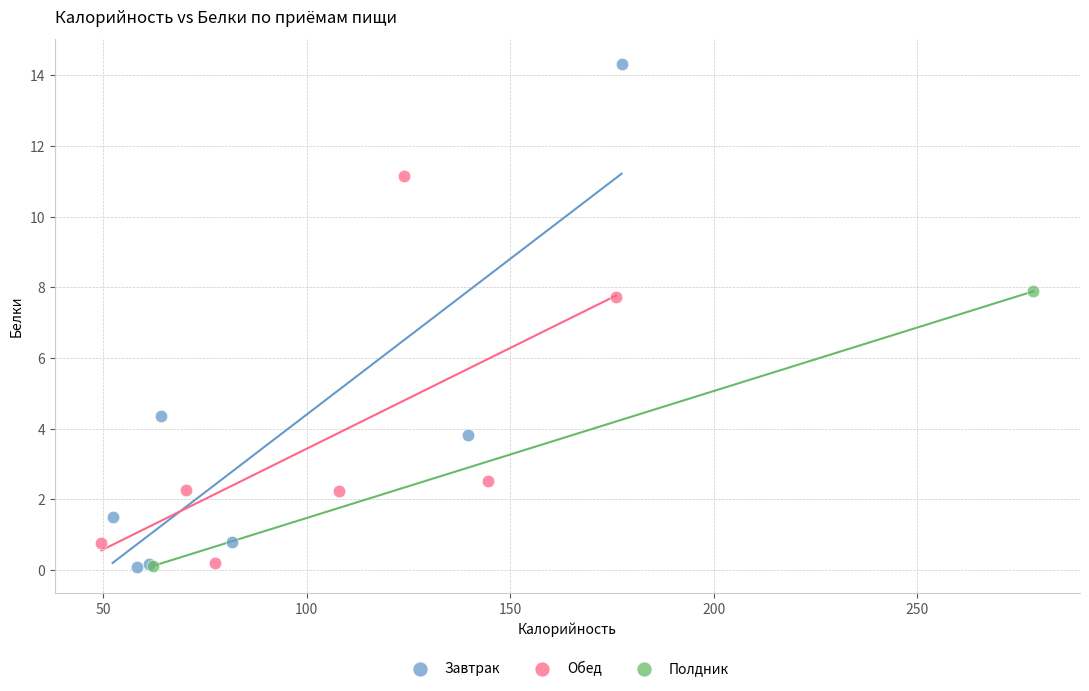

Which series contains the highest Y value?

Завтрак